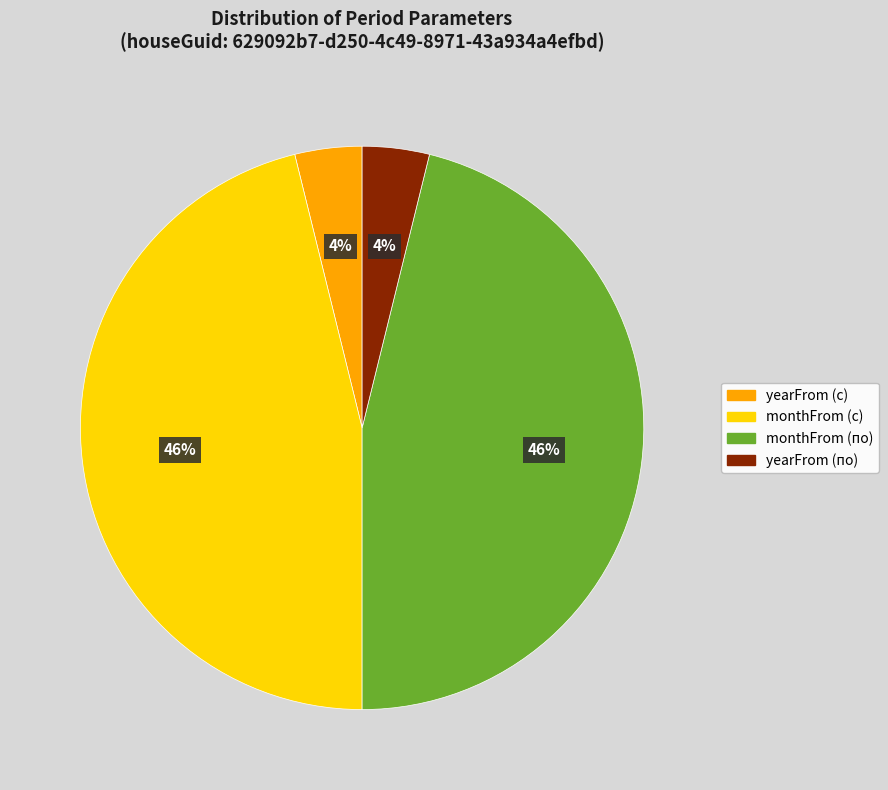

To the nearest percent, what is the combined percentage of monthFrom (с) and monthFrom (по)?

92%